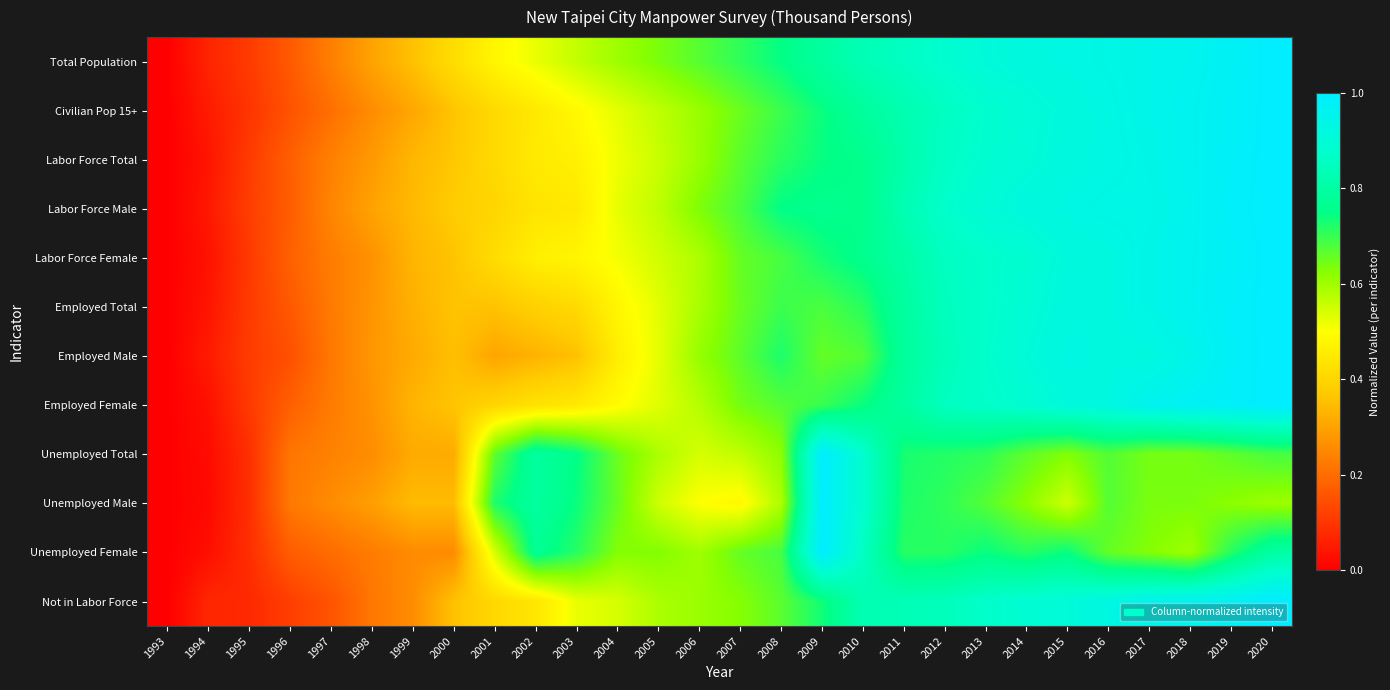

Reading left to right, what are all the values shown in this chart?

Total Population: 1993=0.0	1994=0.1	1995=0.1	1996=0.2	1997=0.2	1998=0.3	1999=0.4	2000=0.4	2001=0.5	2002=0.5	2003=0.6	2004=0.6	2005=0.6	2006=0.7	2007=0.7	2008=0.7	2009=0.8	2010=0.8	2011=0.9	2012=0.9	2013=0.9	2014=0.9	2015=0.9	2016=0.9	2017=0.9	2018=1.0	2019=1.0	2020=1.0
Civilian Pop 15+: 1993=0.0	1994=0.1	1995=0.1	1996=0.2	1997=0.2	1998=0.3	1999=0.3	2000=0.4	2001=0.4	2002=0.4	2003=0.5	2004=0.5	2005=0.6	2006=0.6	2007=0.7	2008=0.7	2009=0.7	2010=0.8	2011=0.8	2012=0.9	2013=0.9	2014=0.9	2015=0.9	2016=0.9	2017=0.9	2018=1.0	2019=1.0	2020=1.0
Labor Force Total: 1993=0.0	1994=0.0	1995=0.1	1996=0.2	1997=0.2	1998=0.3	1999=0.3	2000=0.4	2001=0.4	2002=0.5	2003=0.5	2004=0.5	2005=0.6	2006=0.6	2007=0.7	2008=0.7	2009=0.7	2010=0.8	2011=0.8	2012=0.9	2013=0.9	2014=0.9	2015=0.9	2016=0.9	2017=0.9	2018=1.0	2019=1.0	2020=1.0
Labor Force Male: 1993=0.0	1994=0.0	1995=0.1	1996=0.2	1997=0.2	1998=0.3	1999=0.3	2000=0.4	2001=0.4	2002=0.4	2003=0.4	2004=0.5	2005=0.6	2006=0.6	2007=0.7	2008=0.8	2009=0.8	2010=0.8	2011=0.8	2012=0.9	2013=0.9	2014=0.9	2015=0.9	2016=0.9	2017=0.9	2018=1.0	2019=1.0	2020=1.0
Labor Force Female: 1993=0.0	1994=0.0	1995=0.1	1996=0.2	1997=0.2	1998=0.3	1999=0.3	2000=0.4	2001=0.4	2002=0.5	2003=0.5	2004=0.5	2005=0.5	2006=0.6	2007=0.7	2008=0.7	2009=0.7	2010=0.8	2011=0.8	2012=0.9	2013=0.9	2014=0.9	2015=0.9	2016=0.9	2017=0.9	2018=1.0	2019=1.0	2020=1.0
Employed Total: 1993=0.0	1994=0.0	1995=0.1	1996=0.2	1997=0.2	1998=0.3	1999=0.3	2000=0.4	2001=0.4	2002=0.4	2003=0.4	2004=0.5	2005=0.5	2006=0.6	2007=0.7	2008=0.7	2009=0.7	2010=0.7	2011=0.8	2012=0.8	2013=0.9	2014=0.9	2015=0.9	2016=0.9	2017=0.9	2018=1.0	2019=1.0	2020=1.0
Employed Male: 1993=0.0	1994=0.1	1995=0.1	1996=0.1	1997=0.2	1998=0.3	1999=0.3	2000=0.4	2001=0.3	2002=0.3	2003=0.4	2004=0.5	2005=0.5	2006=0.6	2007=0.7	2008=0.7	2009=0.7	2010=0.7	2011=0.8	2012=0.8	2013=0.9	2014=0.9	2015=0.9	2016=0.9	2017=0.9	2018=0.9	2019=1.0	2020=1.0
Employed Female: 1993=0.0	1994=0.0	1995=0.1	1996=0.2	1997=0.2	1998=0.3	1999=0.3	2000=0.4	2001=0.4	2002=0.4	2003=0.4	2004=0.5	2005=0.5	2006=0.6	2007=0.6	2008=0.7	2009=0.7	2010=0.7	2011=0.8	2012=0.9	2013=0.9	2014=0.9	2015=0.9	2016=0.9	2017=1.0	2018=1.0	2019=1.0	2020=1.0
Unemployed Total: 1993=0.0	1994=0.0	1995=0.1	1996=0.2	1997=0.2	1998=0.3	1999=0.3	2000=0.3	2001=0.7	2002=0.8	2003=0.8	2004=0.7	2005=0.6	2006=0.5	2007=0.6	2008=0.6	2009=1.0	2010=0.9	2011=0.7	2012=0.7	2013=0.7	2014=0.7	2015=0.6	2016=0.7	2017=0.6	2018=0.6	2019=0.7	2020=0.7
Unemployed Male: 1993=0.0	1994=0.0	1995=0.1	1996=0.2	1997=0.3	1998=0.3	1999=0.3	2000=0.3	2001=0.7	2002=0.8	2003=0.7	2004=0.7	2005=0.6	2006=0.5	2007=0.5	2008=0.6	2009=1.0	2010=0.9	2011=0.7	2012=0.7	2013=0.7	2014=0.6	2015=0.6	2016=0.7	2017=0.6	2018=0.6	2019=0.6	2020=0.6
Unemployed Female: 1993=0.0	1994=0.0	1995=0.1	1996=0.2	1997=0.2	1998=0.2	1999=0.3	2000=0.3	2001=0.5	2002=0.8	2003=0.7	2004=0.6	2005=0.6	2006=0.6	2007=0.7	2008=0.7	2009=1.0	2010=0.9	2011=0.7	2012=0.7	2013=0.7	2014=0.7	2015=0.7	2016=0.7	2017=0.6	2018=0.6	2019=0.7	2020=0.8
Not in Labor Force: 1993=0.0	1994=0.1	1995=0.1	1996=0.1	1997=0.2	1998=0.2	1999=0.3	2000=0.4	2001=0.4	2002=0.4	2003=0.5	2004=0.5	2005=0.6	2006=0.6	2007=0.6	2008=0.7	2009=0.7	2010=0.8	2011=0.8	2012=0.8	2013=0.9	2014=0.9	2015=0.9	2016=0.9	2017=1.0	2018=1.0	2019=1.0	2020=1.0